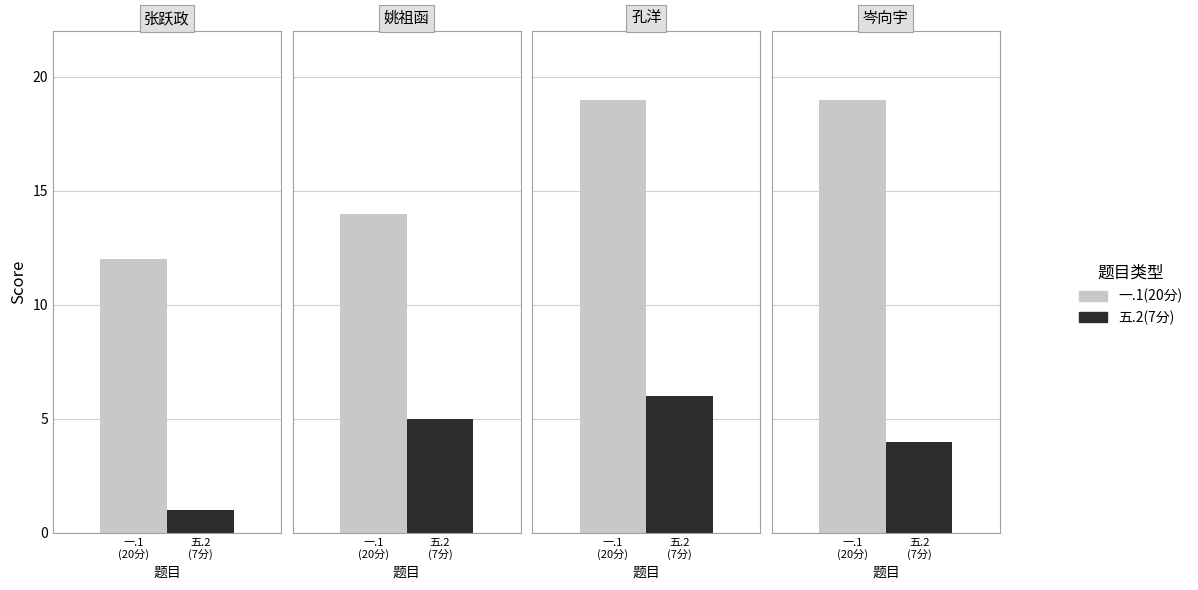

What is the total value across all series at 张跃政?

13